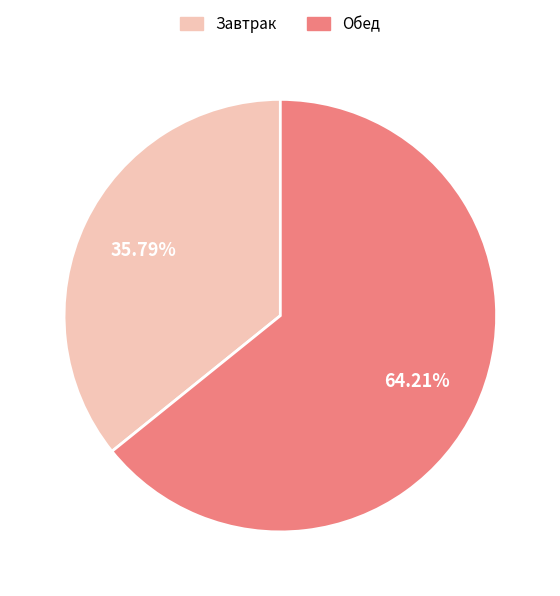

To the nearest percent, what is the difference between the largest and smallest slice percentages?

28%